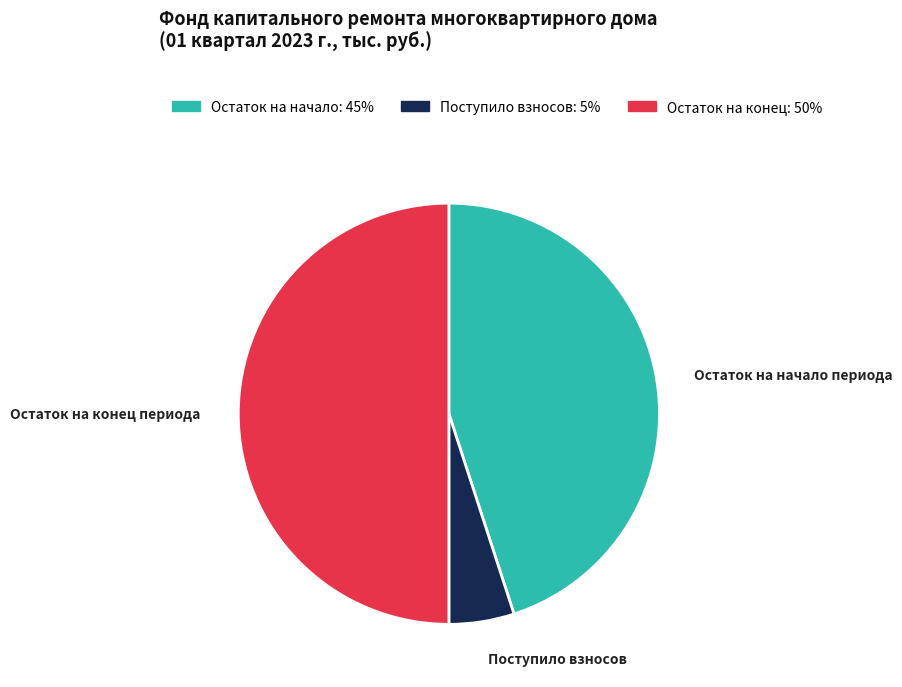

Rank the categories by value from lowest to highest.

Поступило взносов, Остаток на начало периода, Остаток на конец периода